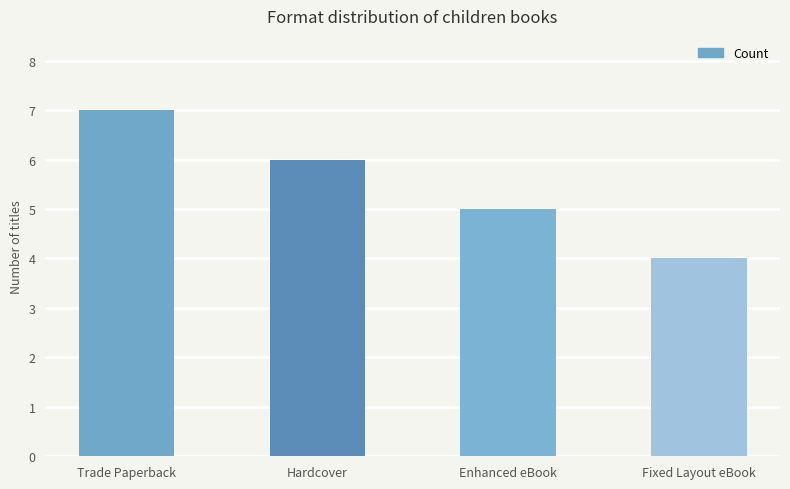

Which category has the highest value across all series?

Trade Paperback